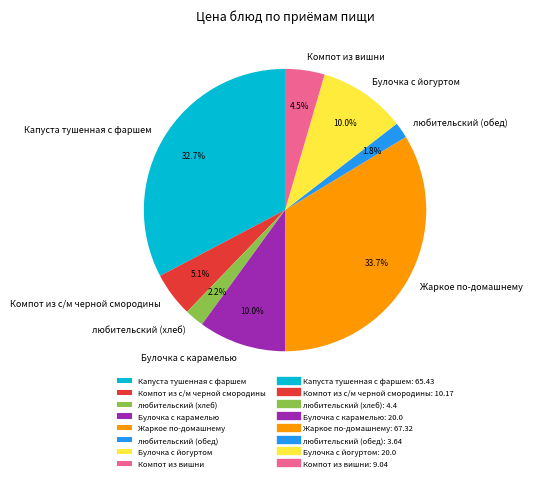

Combined, do любительский (обед) and Булочка с карамелью account for over 50%?

No